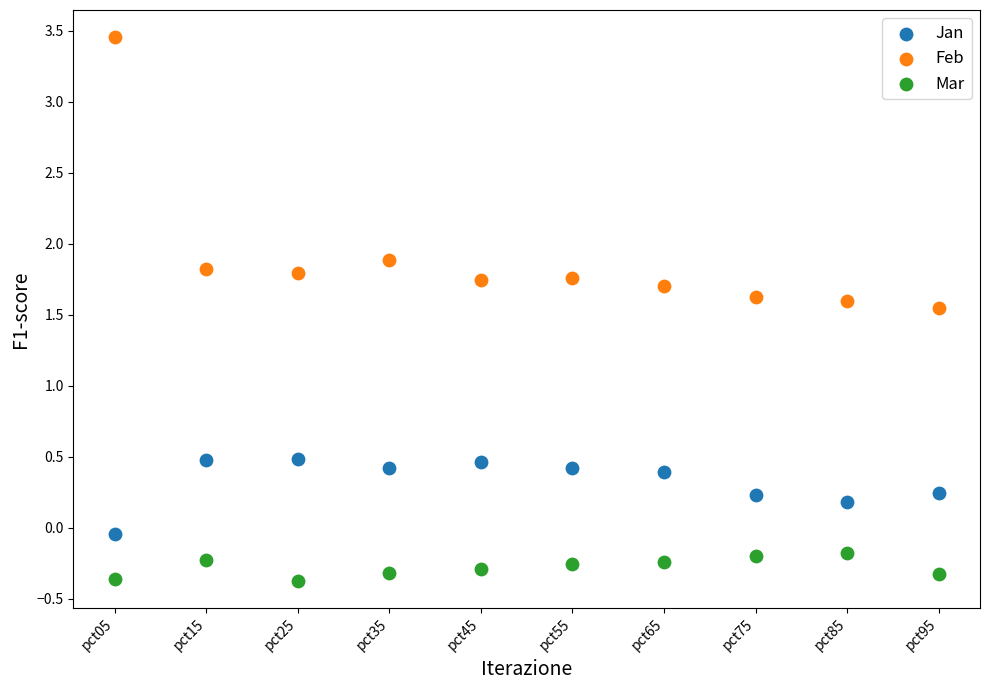

In the Feb series, what Y value is closest to 2?

1.9